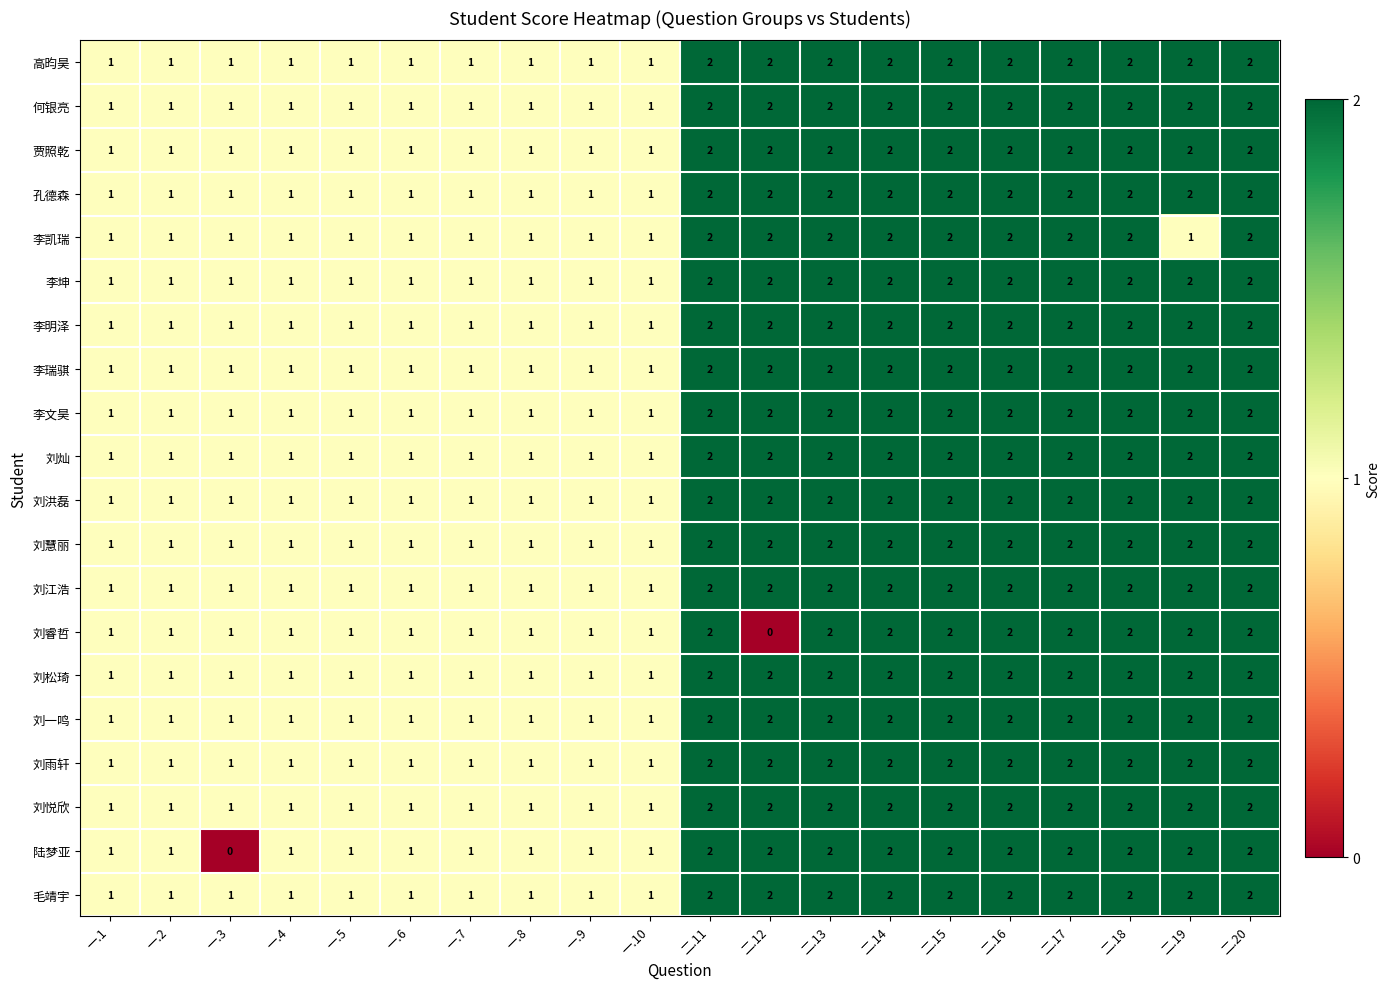

The 刘洪磊 series shows 1 at 一.9. True or false?

True